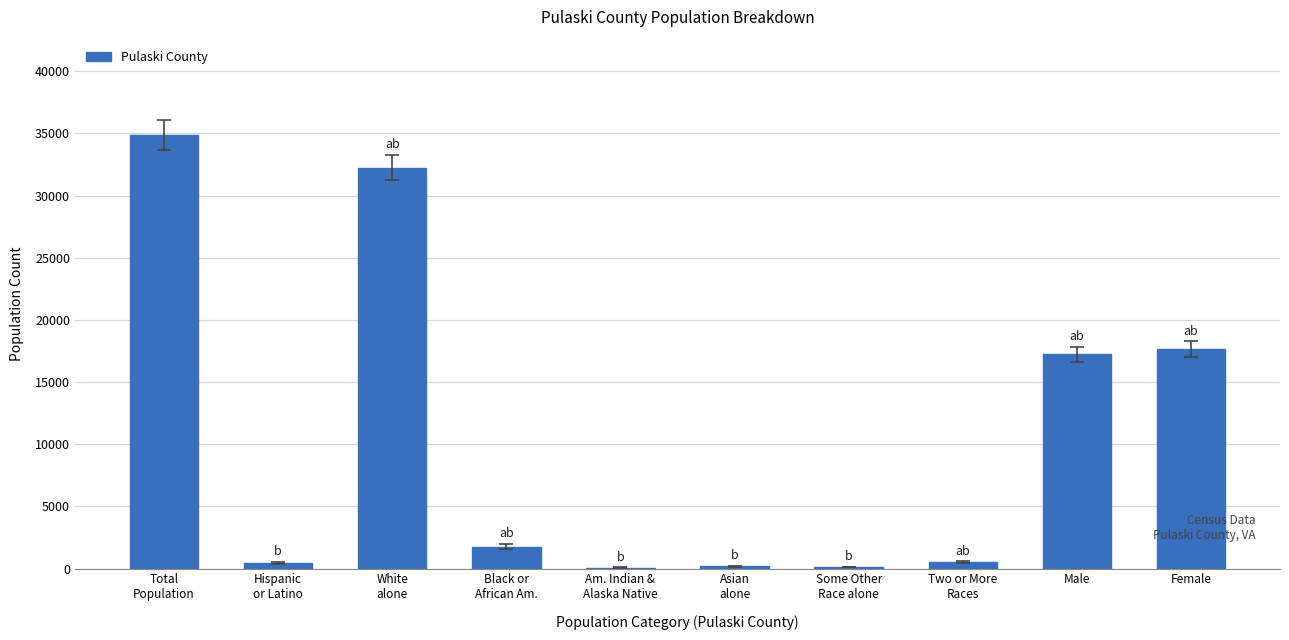

Is it true that the value at Male is 17239?

True